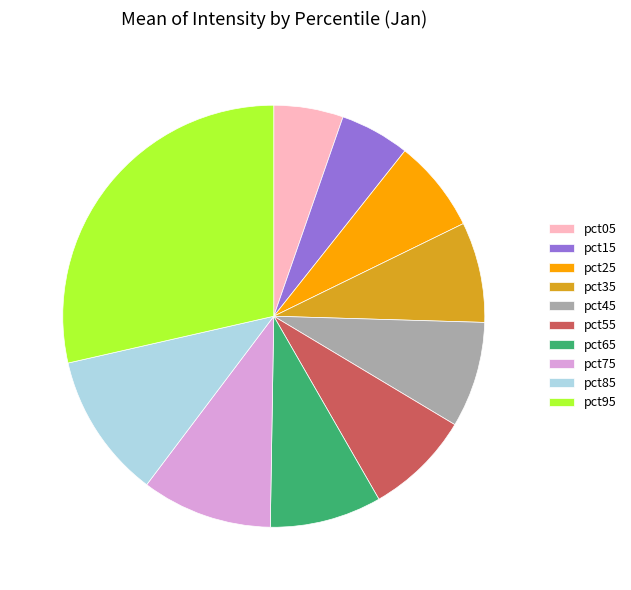

Count the number of slices in the pie.

10